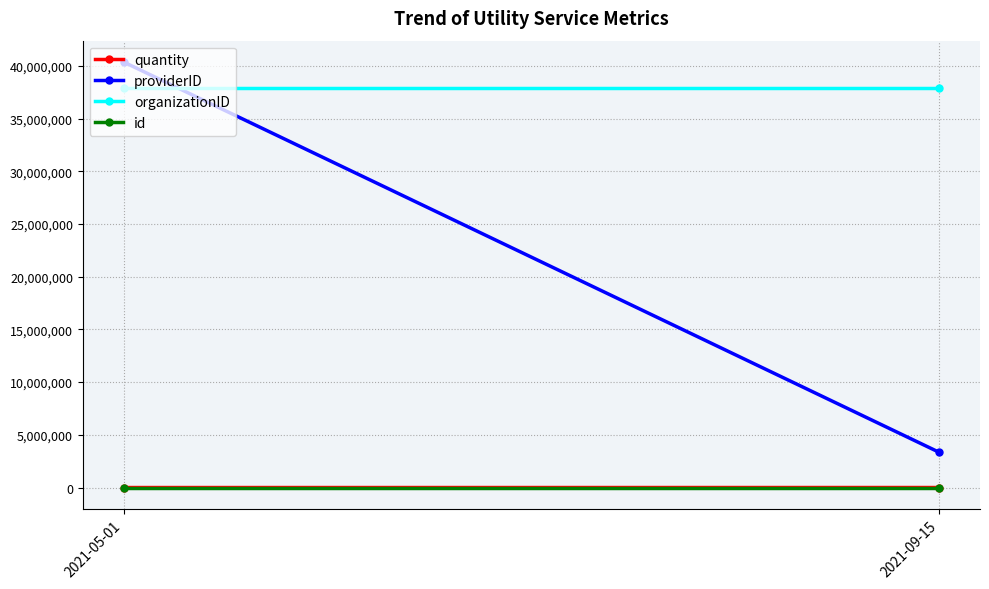

Reading left to right, transcribe all the data shown in this chart.

quantity: 443.7	2731.0
providerID: 40371795.0	3341305.0
organizationID: 37899736.0	37899736.0
id: 1.0	4.0